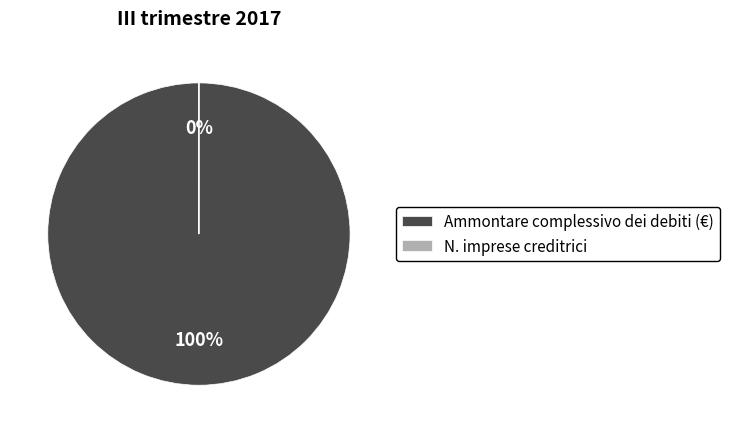

How many slices are in this pie chart?

2